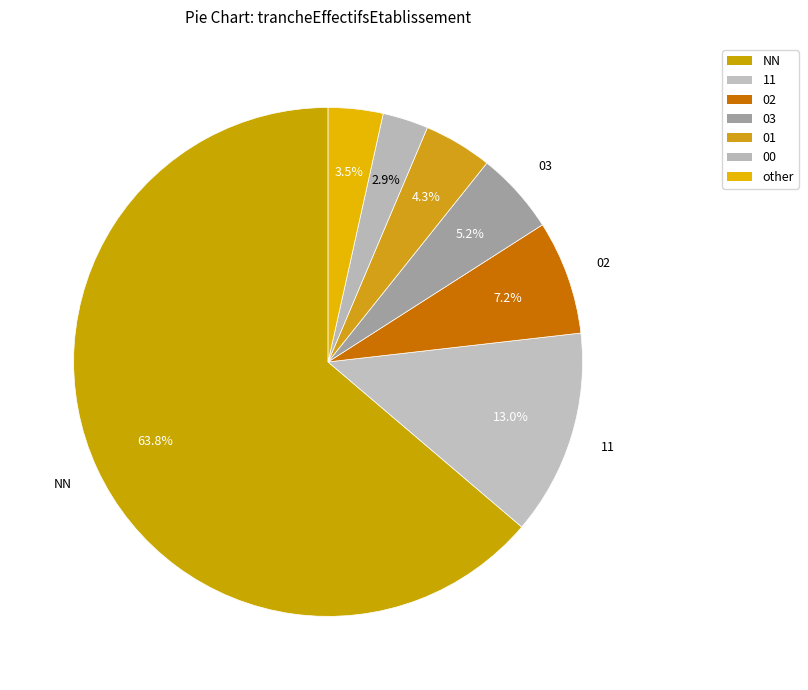

How many segments does this pie chart have?

7